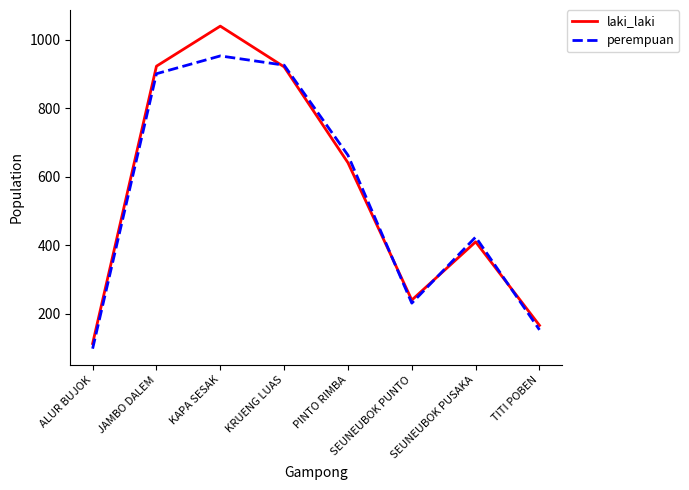

The perempuan series shows 1588 at KAPA SESAK. True or false?

False